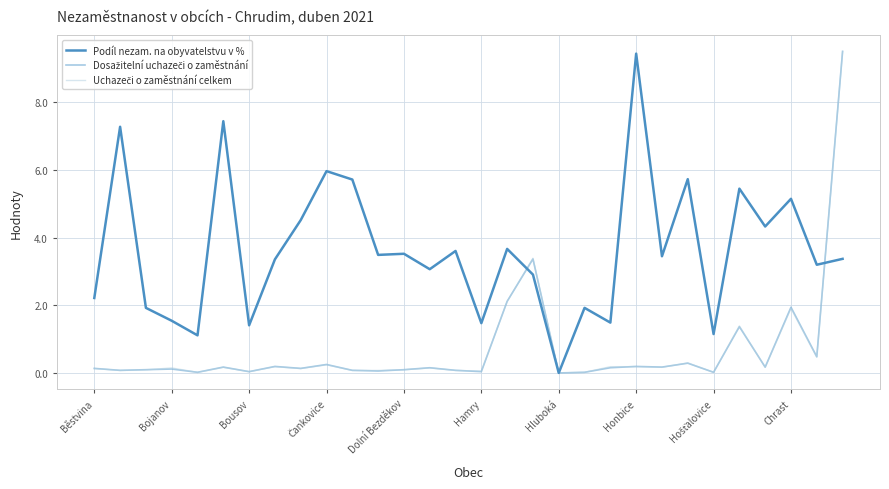

What is the maximum value shown in the chart?

9.5